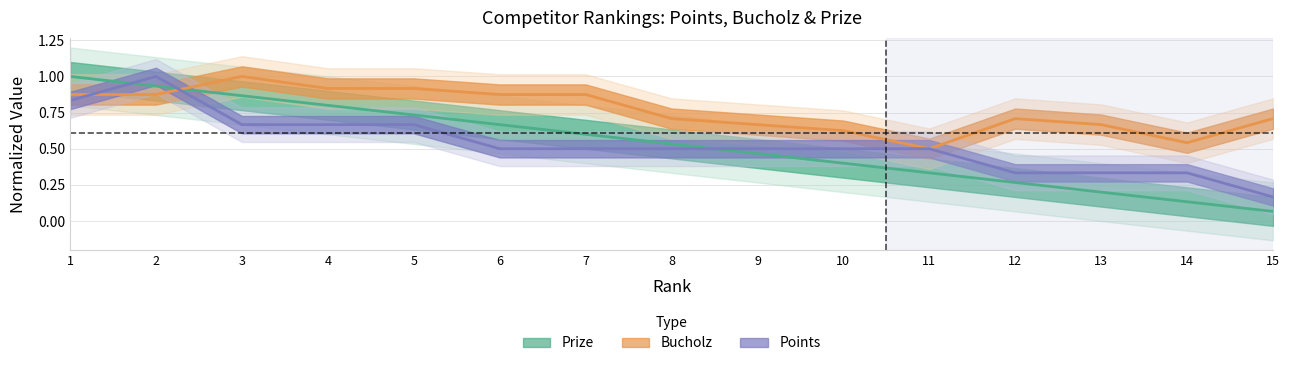

What is the maximum value shown in the chart?

1.0